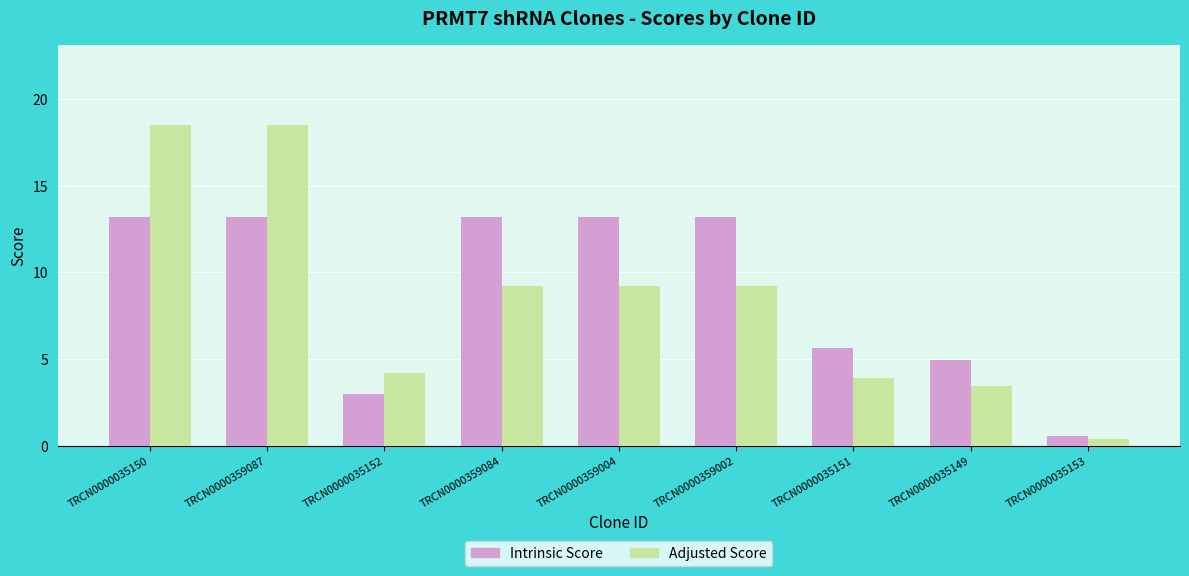

Reading left to right, extract all data points from this chart.

Intrinsic Score: TRCN0000035150=13.2	TRCN0000359087=13.2	TRCN0000035152=3.0	TRCN0000359084=13.2	TRCN0000359004=13.2	TRCN0000359002=13.2	TRCN0000035151=5.6	TRCN0000035149=5.0	TRCN0000035153=0.6
Adjusted Score: TRCN0000035150=18.5	TRCN0000359087=18.5	TRCN0000035152=4.2	TRCN0000359084=9.2	TRCN0000359004=9.2	TRCN0000359002=9.2	TRCN0000035151=3.9	TRCN0000035149=3.5	TRCN0000035153=0.4